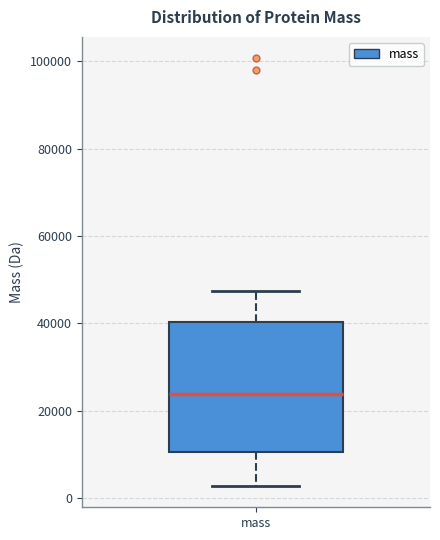

Transcribe this box plot: give where the median line is, the range the box spans, and where the two whiskers end, as read against the y-axis. The values are not printed on the chart, so give them approximately, as read against the axis.

median 24000, box 10000 to 40000, whiskers 2000 to 48000